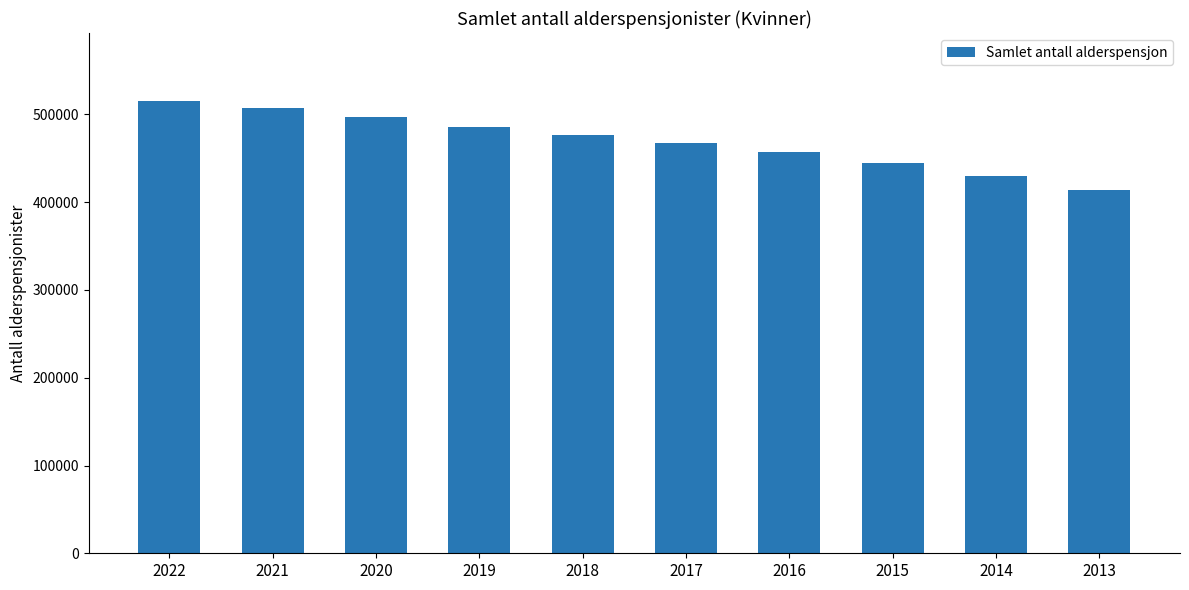

What is the change in value from 2018 to 2015?

-31853